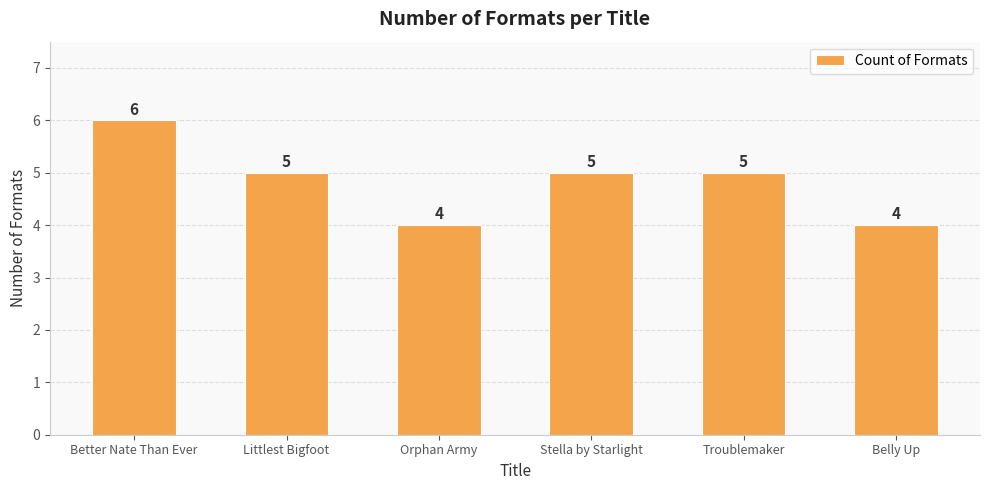

What is the greatest value displayed?

6